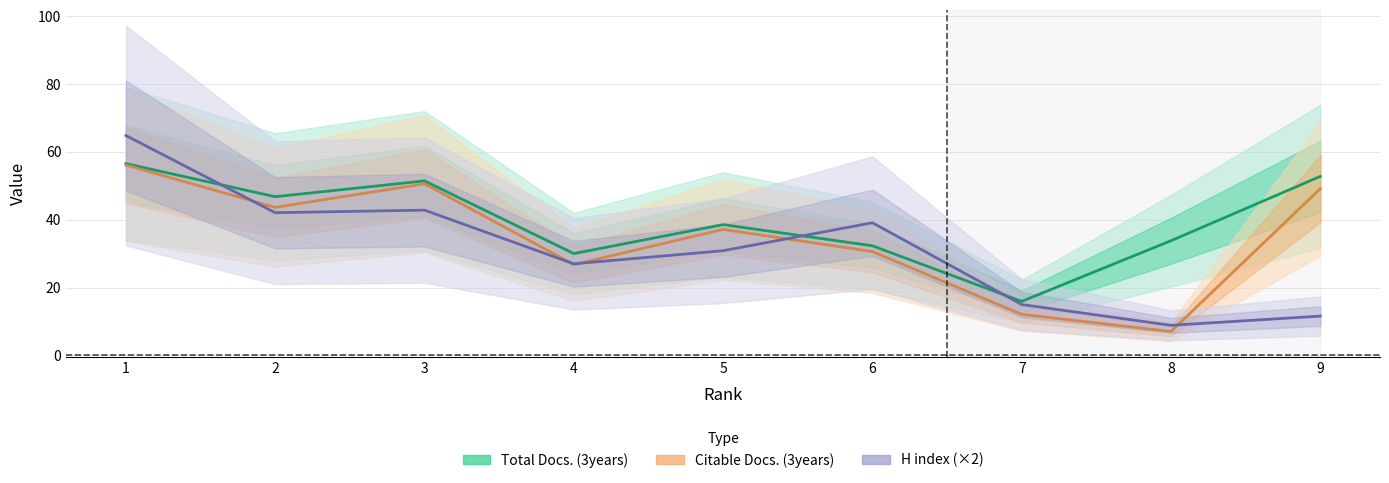

What are all the series names shown in the legend?

Total Docs. (3years), Citable Docs. (3years), H index (×2)